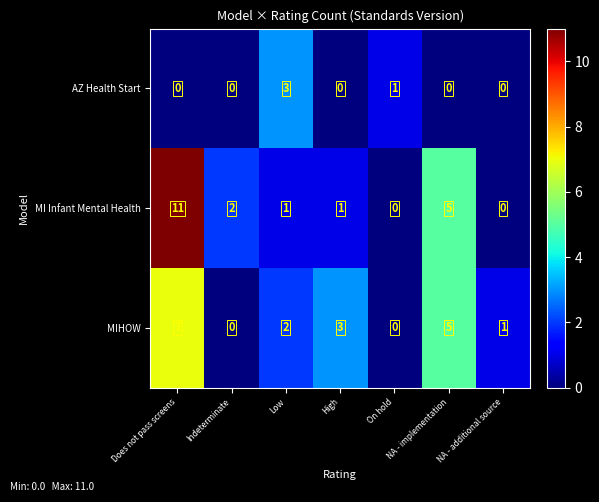

What is the total value across all series at NA - implementation?

10